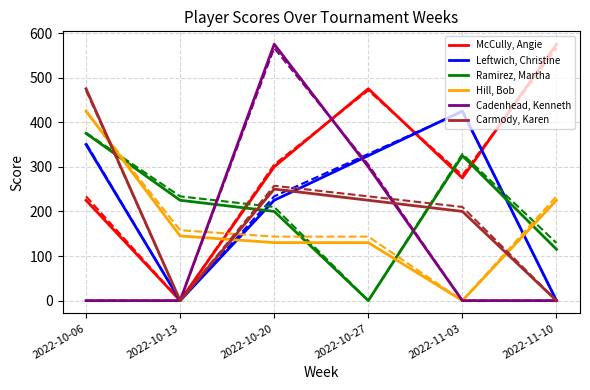

True or false: Carmody, Karen and McCully, Angie cross at least once.

False